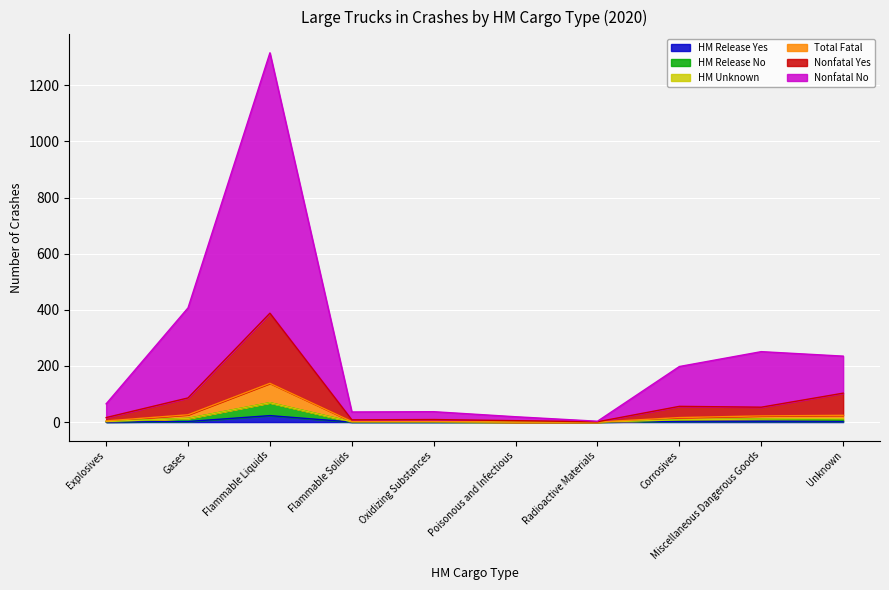

True or false: HM Release Yes and Nonfatal Yes cross at least once.

False